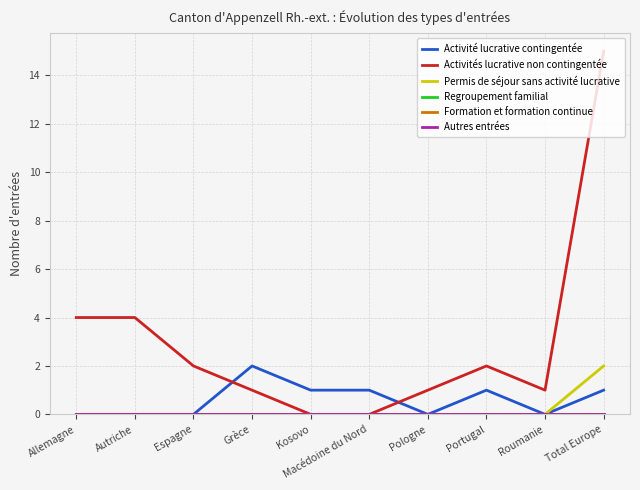

At which category is the sum across all series the highest?

Total Europe